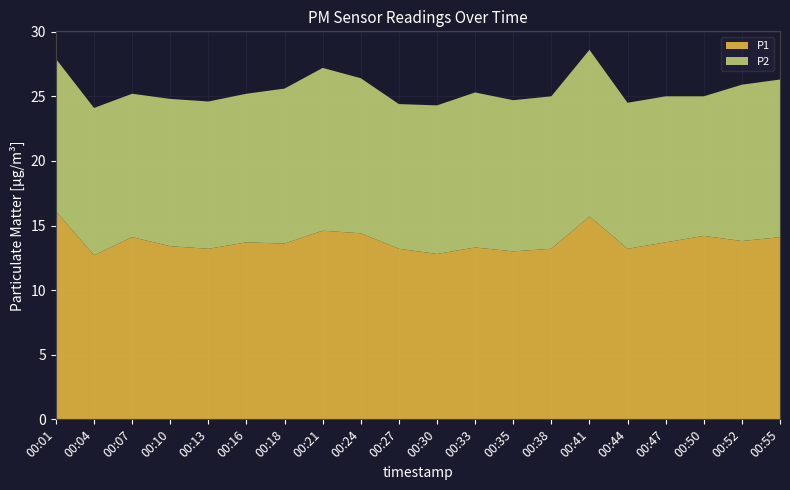

Reading right to left, transcribe all the data shown in this chart.

P1: 14.1	13.8	14.2	13.7	13.2	15.7	13.2	13.0	13.3	12.8	13.2	14.4	14.6	13.6	13.7	13.2	13.4	14.1	12.7	16.1
P2: 12.2	12.1	10.8	11.3	11.3	12.9	11.8	11.7	12.0	11.5	11.2	12.0	12.6	12.0	11.5	11.4	11.4	11.1	11.4	11.8